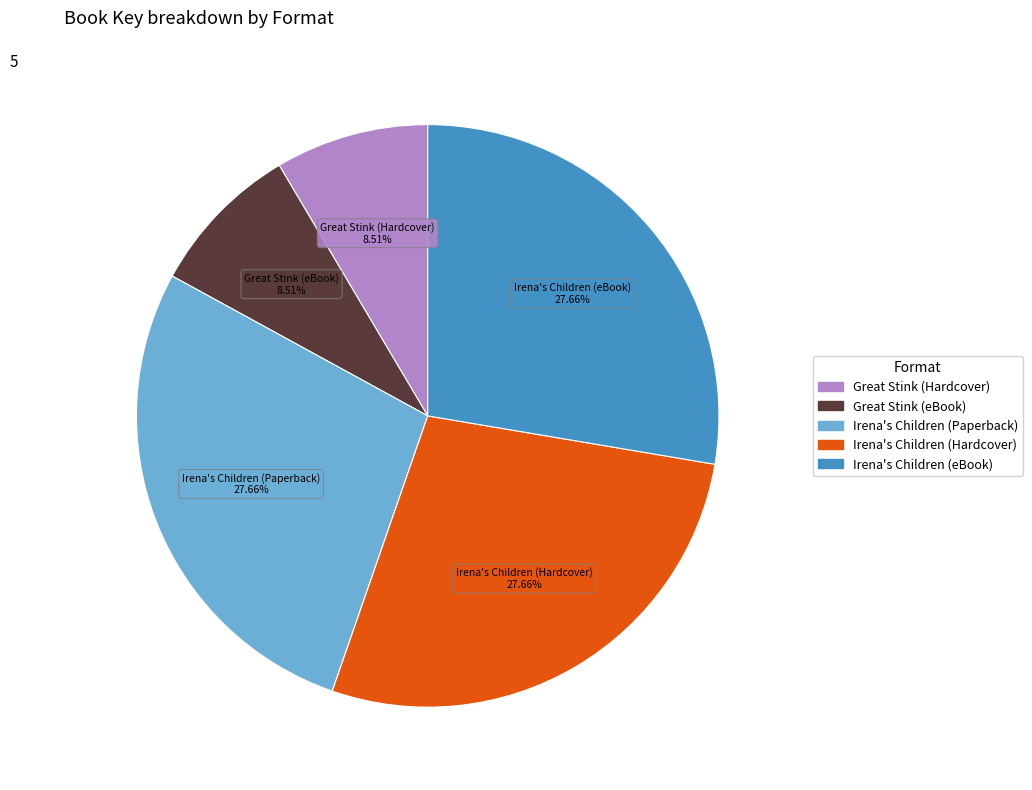

To the nearest percent, what is the difference between the Great Stink (Hardcover) and Irena's Children (eBook) slice percentages?

19%